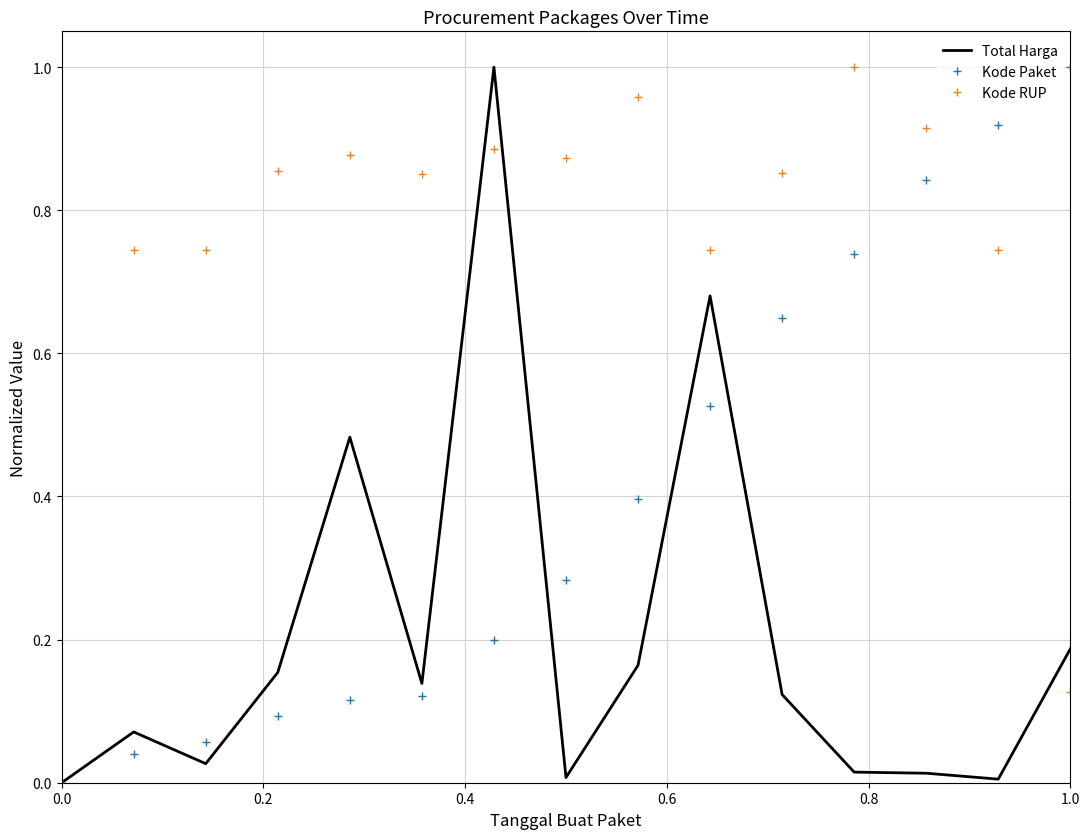

Rank the series by their average value, from lowest to highest.

Total Harga, Kode Paket, Kode RUP